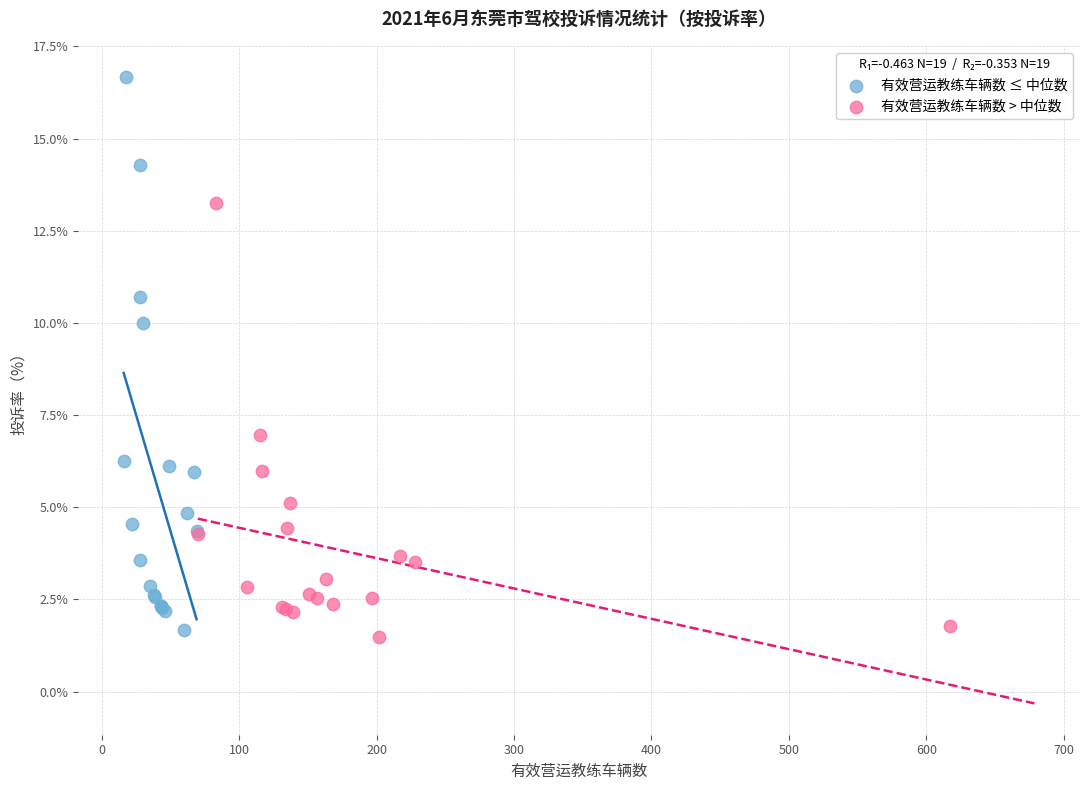

Which series has the largest Y range (max minus min)?

有效营运教练车辆数 ≤ 中位数